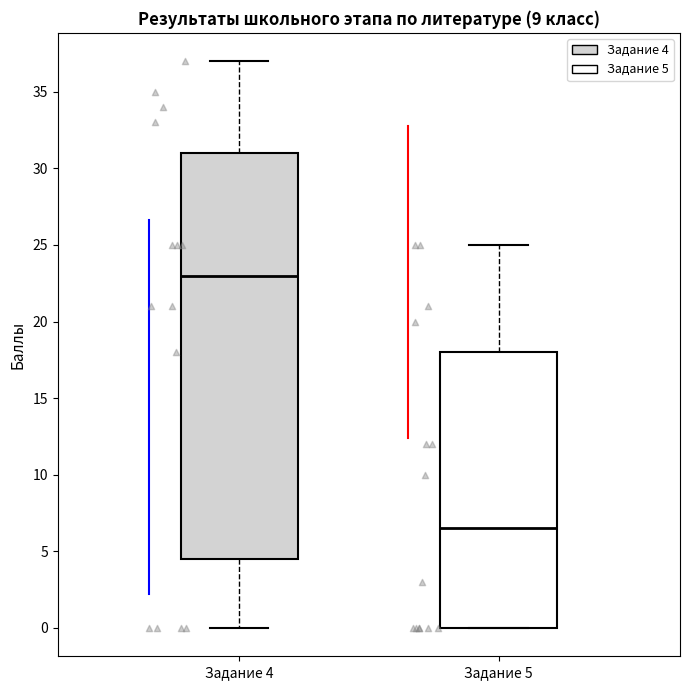

Which box has the lowest median line?

Задание 5